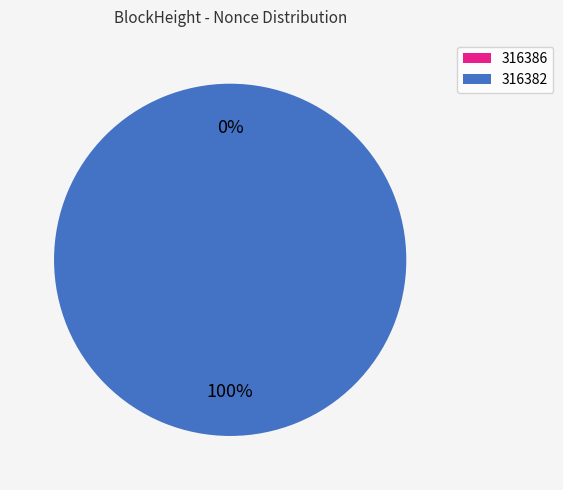

What is the change in value from 316386 to 316382?

+37495